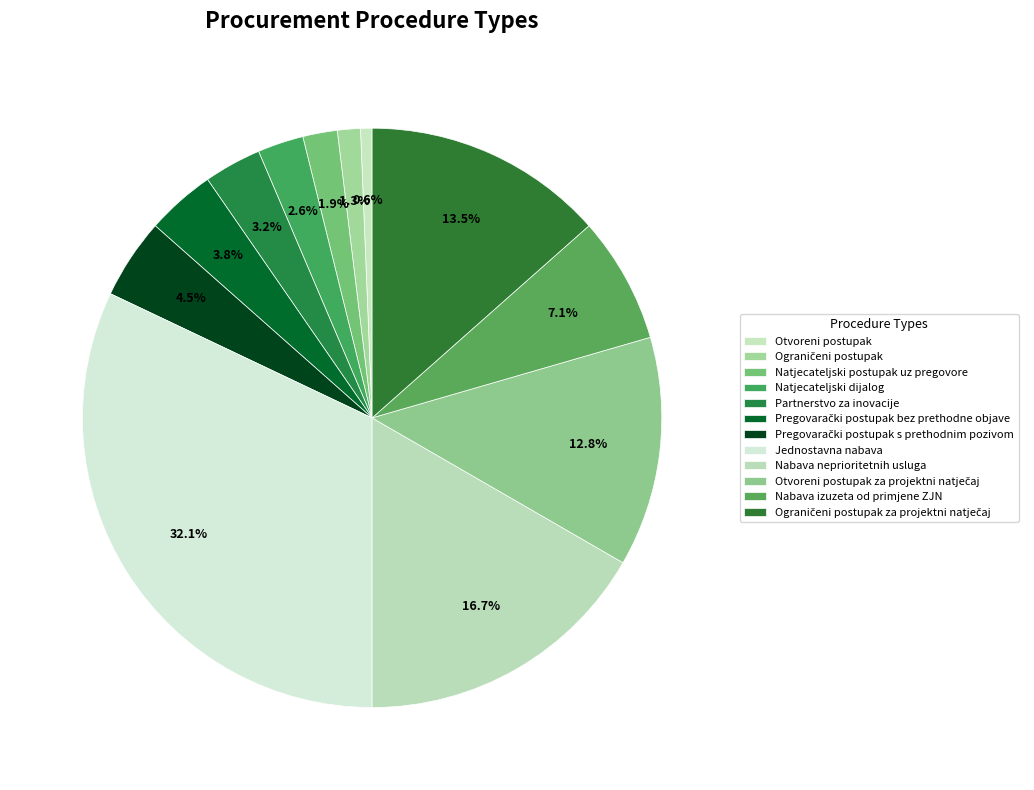

To the nearest percent, what percentage of the pie is Jednostavna nabava?

32%